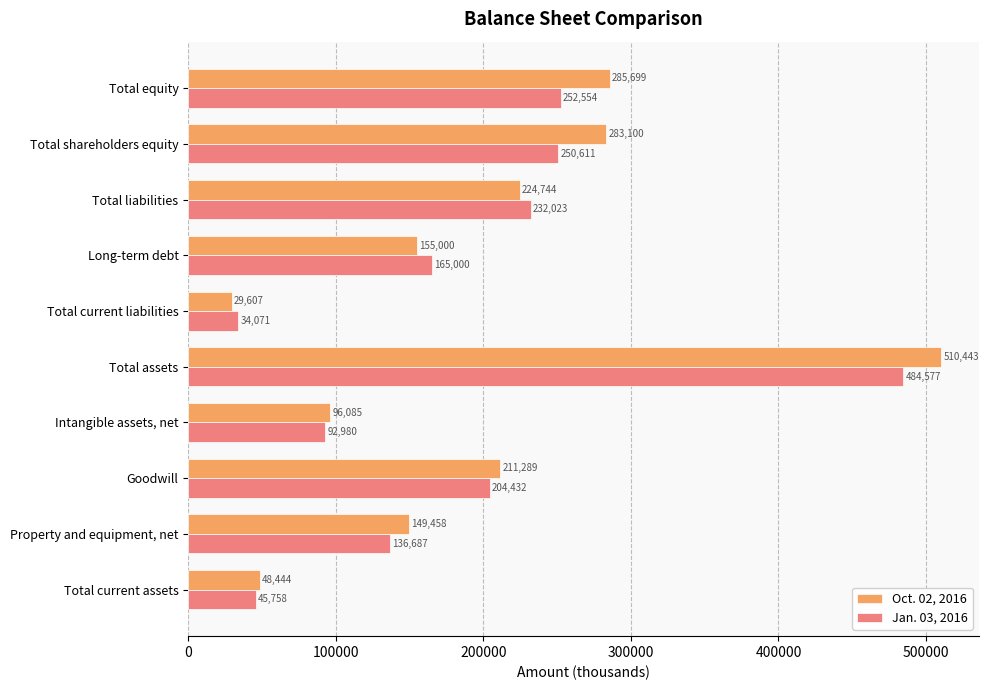

Is the value of Jan. 03, 2016 at Intangible assets, net greater than the value of Oct. 02, 2016 at Intangible assets, net?

No